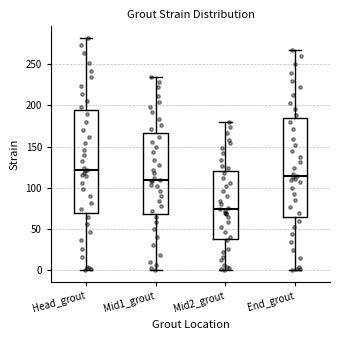

Where does the median line of the box for Head_grout sit on the y-axis? The values are not printed on the chart, so give them approximately, as read against the axis.

120